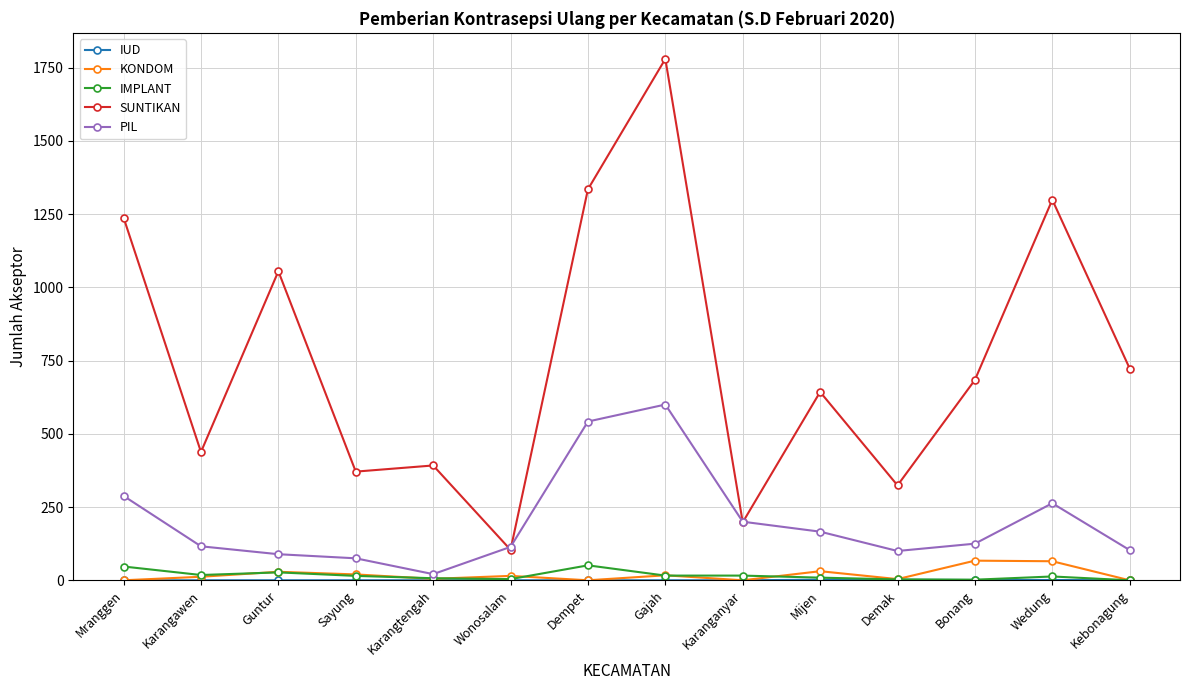

What is the maximum value shown in the chart?

1780